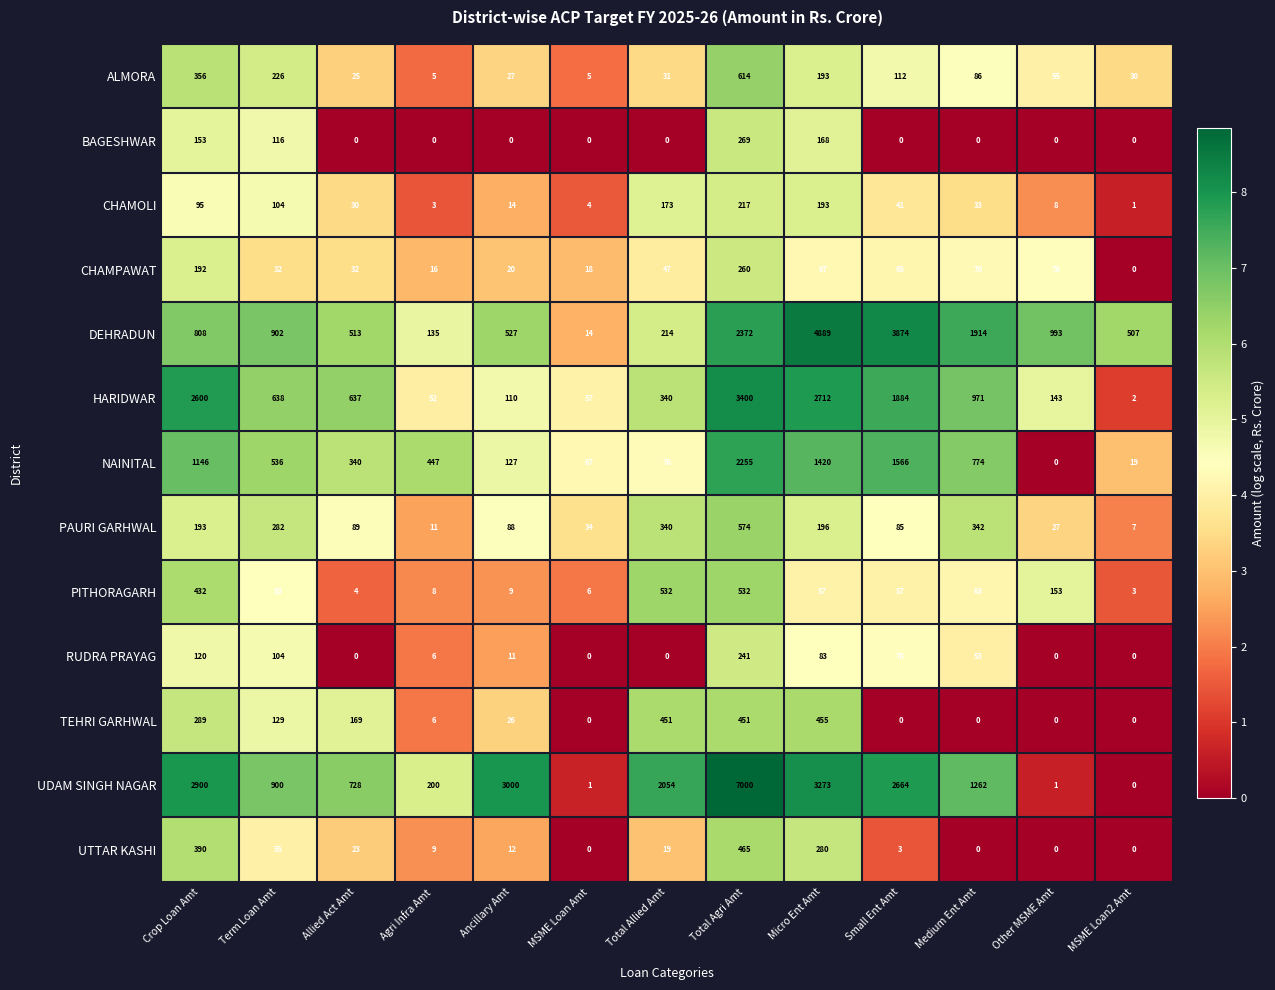

True or false: DEHRADUN has a value of 808 at Crop Loan Amt.

True